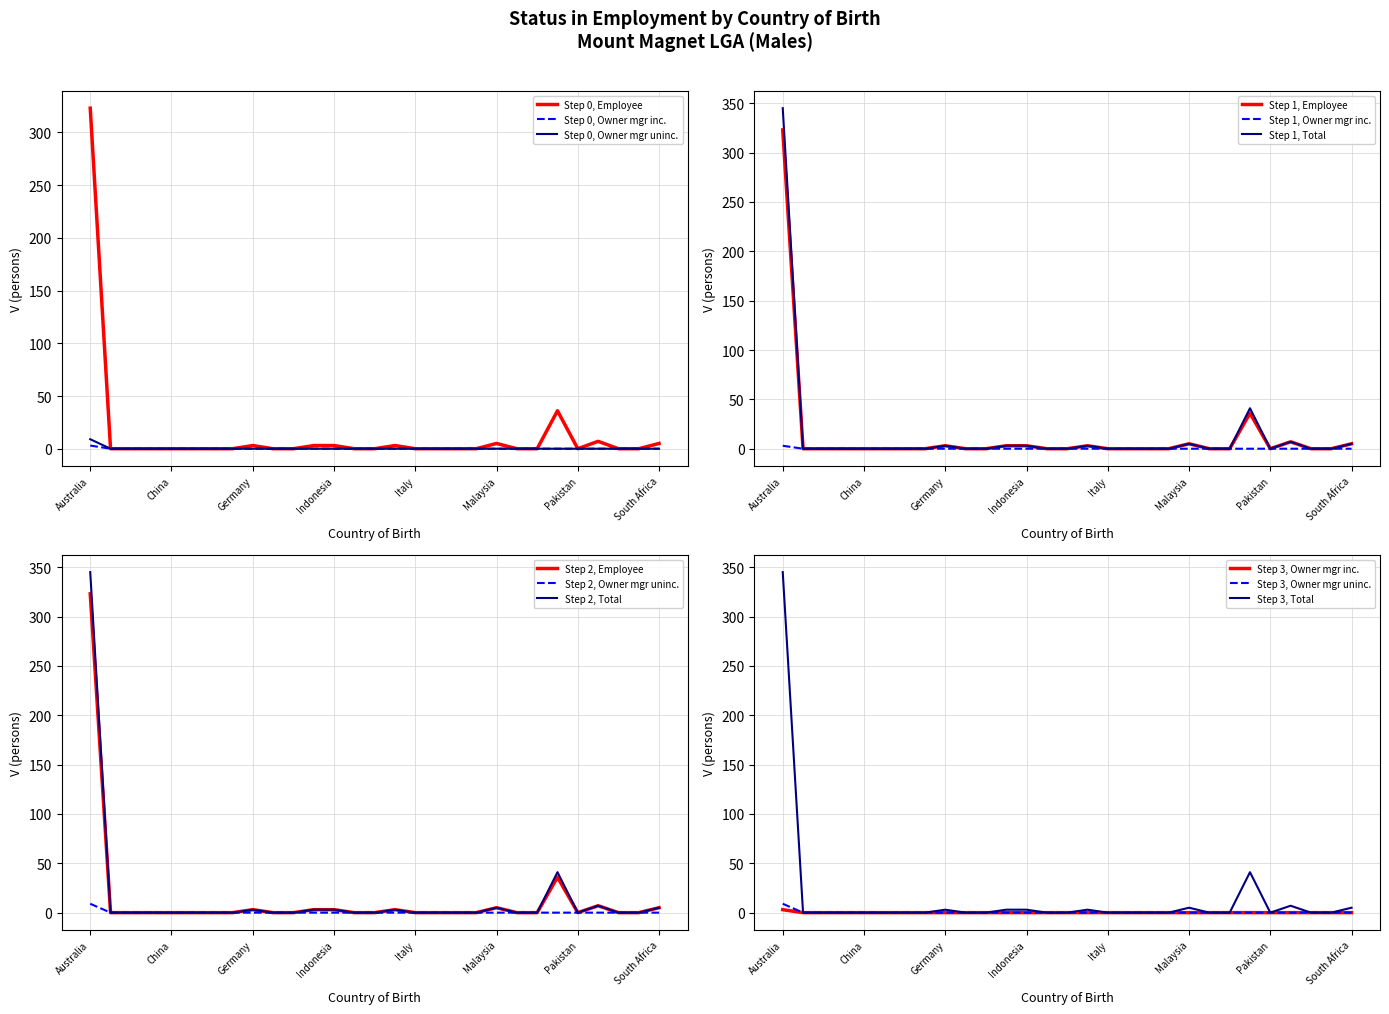

True or false: Employee has a value of 5 at South Africa.

True